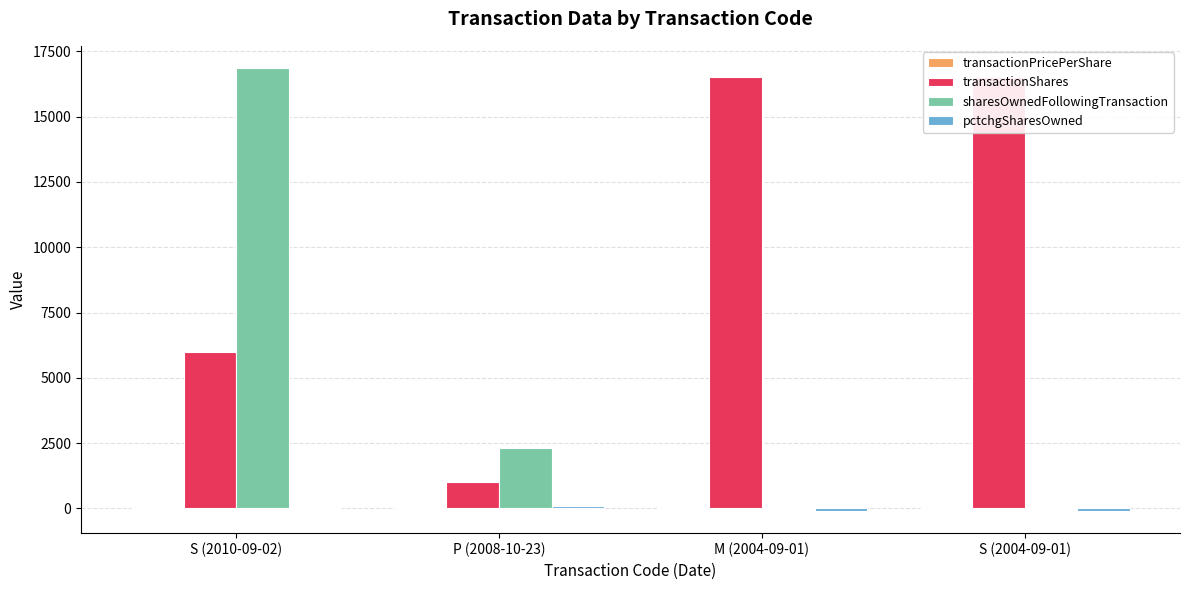

How many bars are there in each group?

4